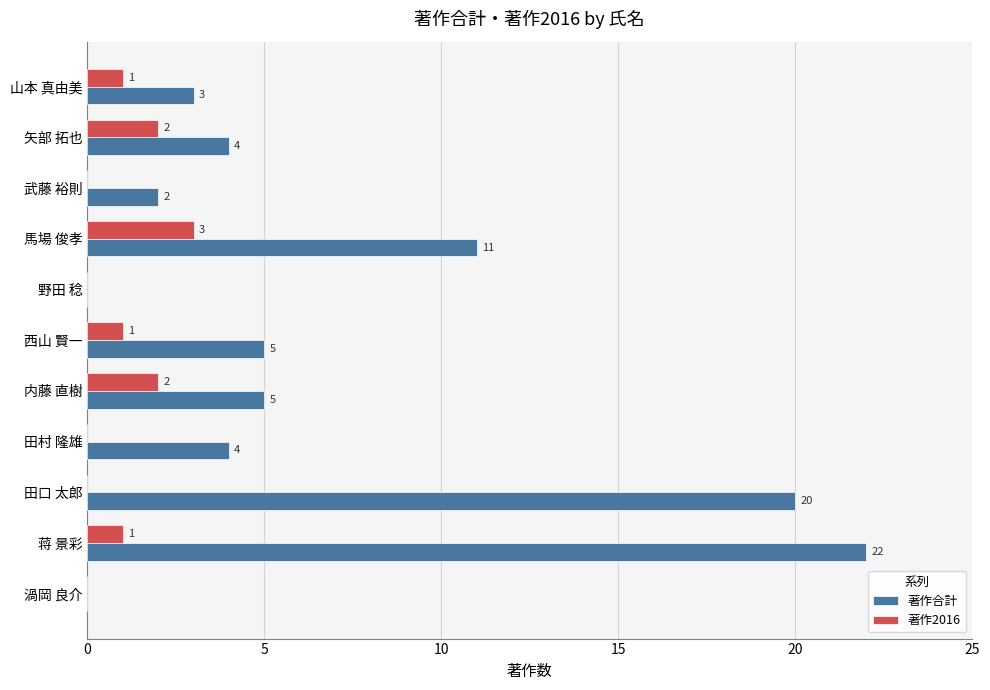

Is it true that 著作合計 equals 5 at 内藤 直樹?

True